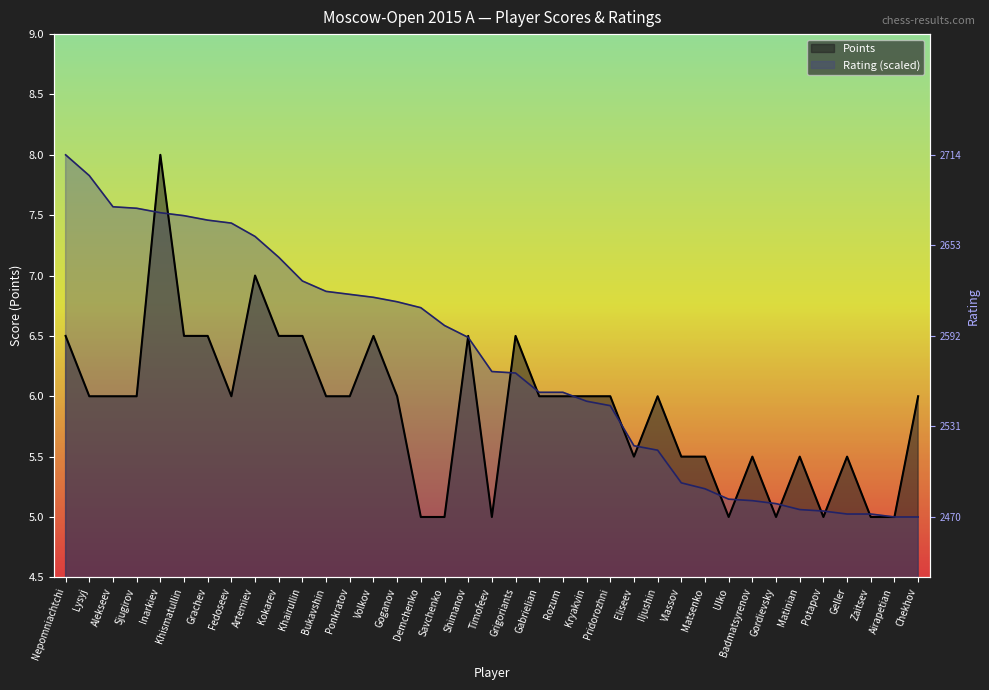

Which label corresponds to the smallest value in the chart?

Demchenko